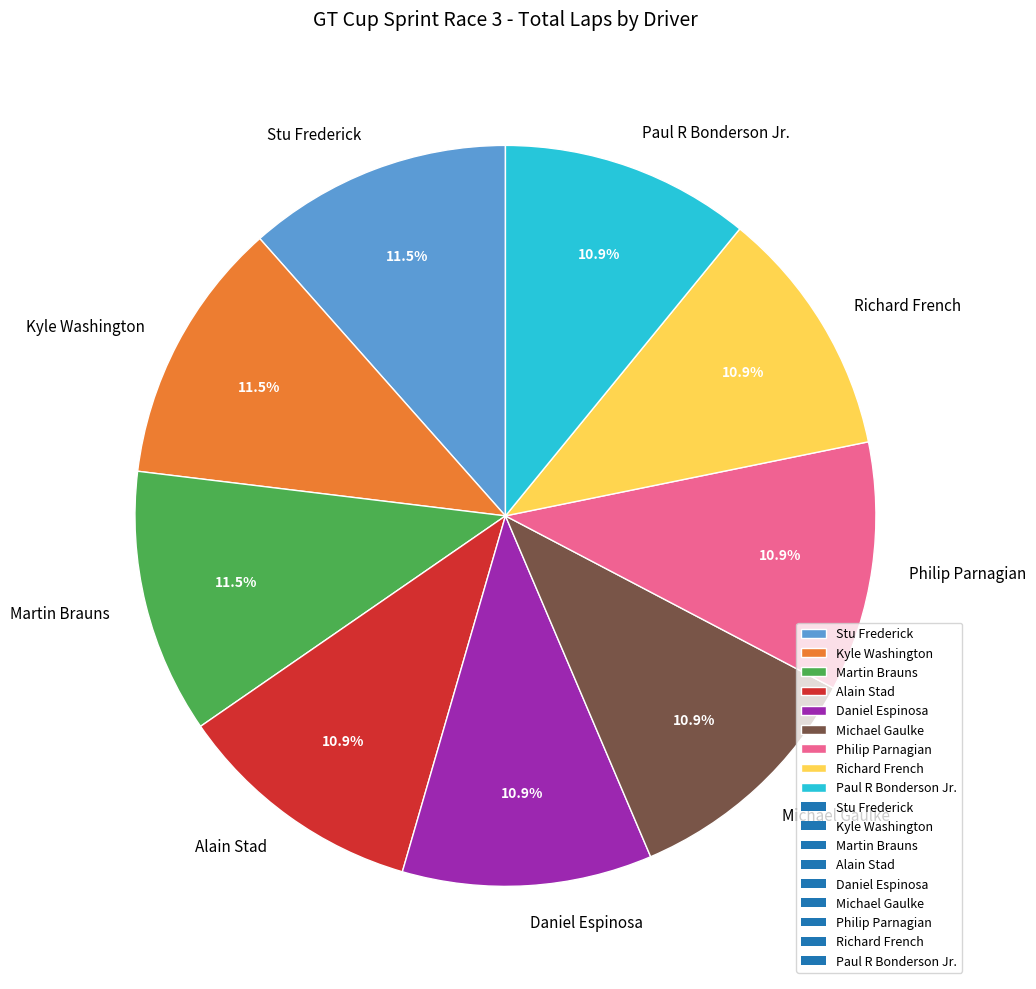

To the nearest percent, what portion does Michael Gaulke represent?

11%